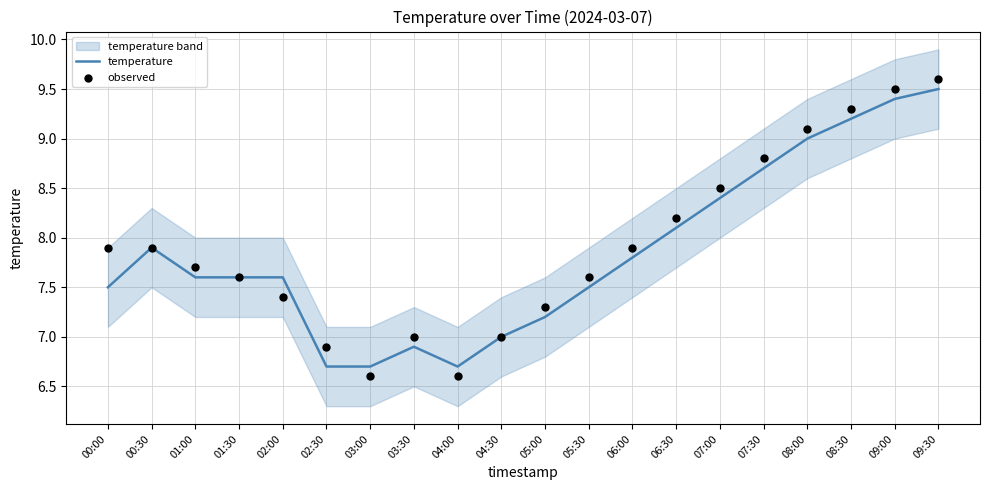

What is the total value across all series at 06:30?

16.3